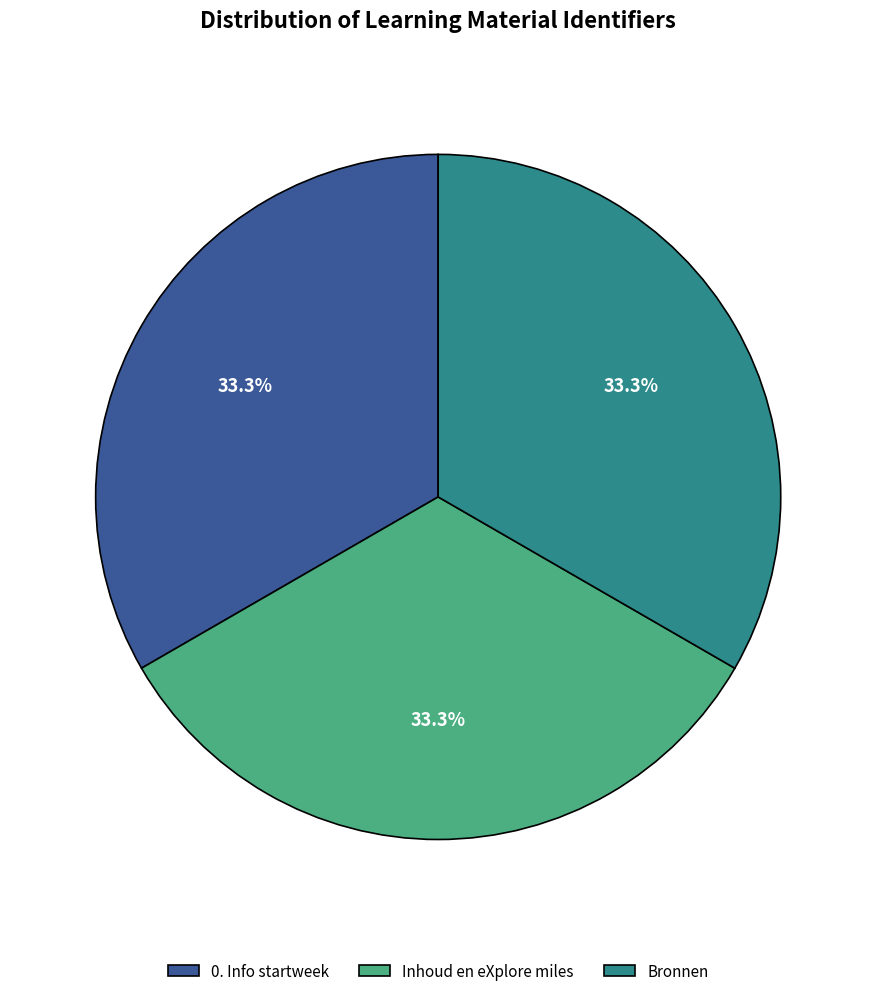

Combined, what portion of the pie is Bronnen and 0. Info startweek?

66.7%